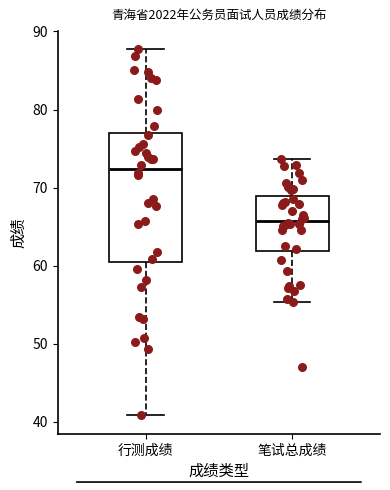

Reading left to right, transcribe this box plot: for each box, give where its median line is, the range the box spans, and where its two whiskers end, as read against the y-axis. The values are not printed on the chart, so give them approximately, as read against the axis.

行测成绩: median 72, box 60 to 77, whiskers 41 to 88
笔试总成绩: median 66, box 62 to 69, whiskers 55 to 74